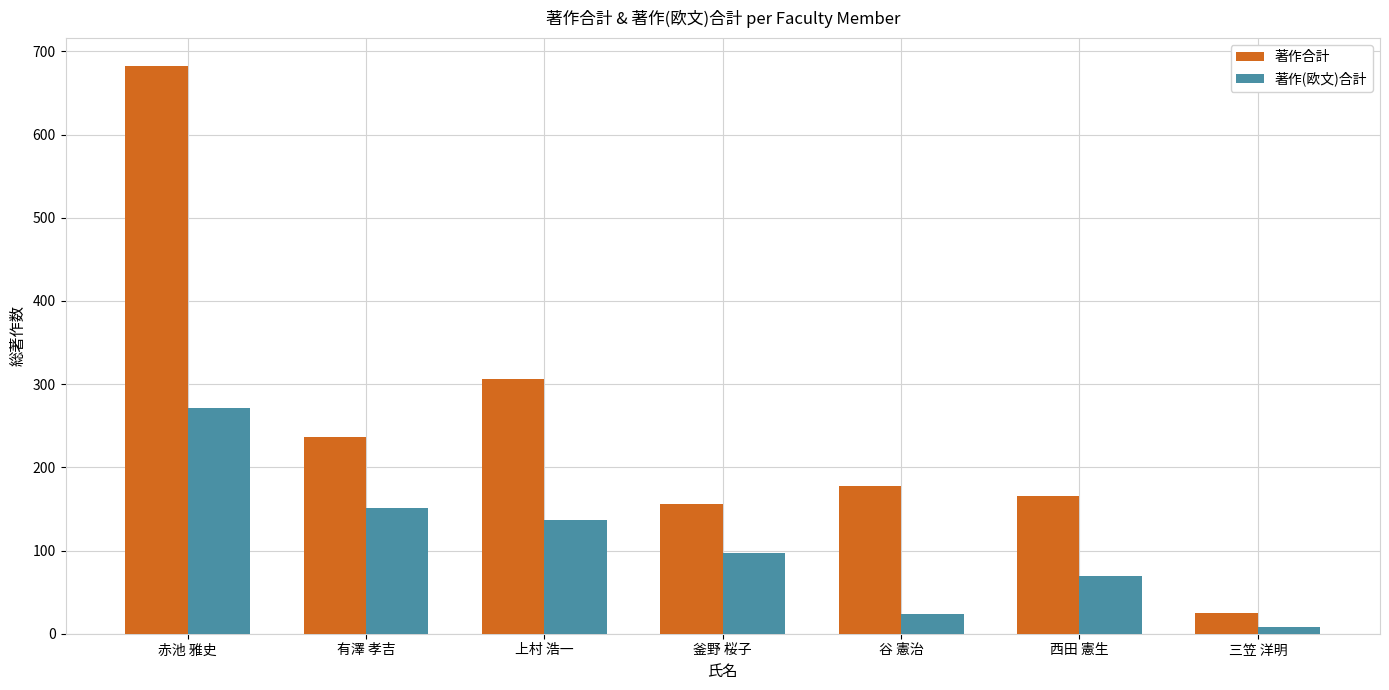

Rank the series by their maximum value, from highest to lowest.

著作合計, 著作(欧文)合計